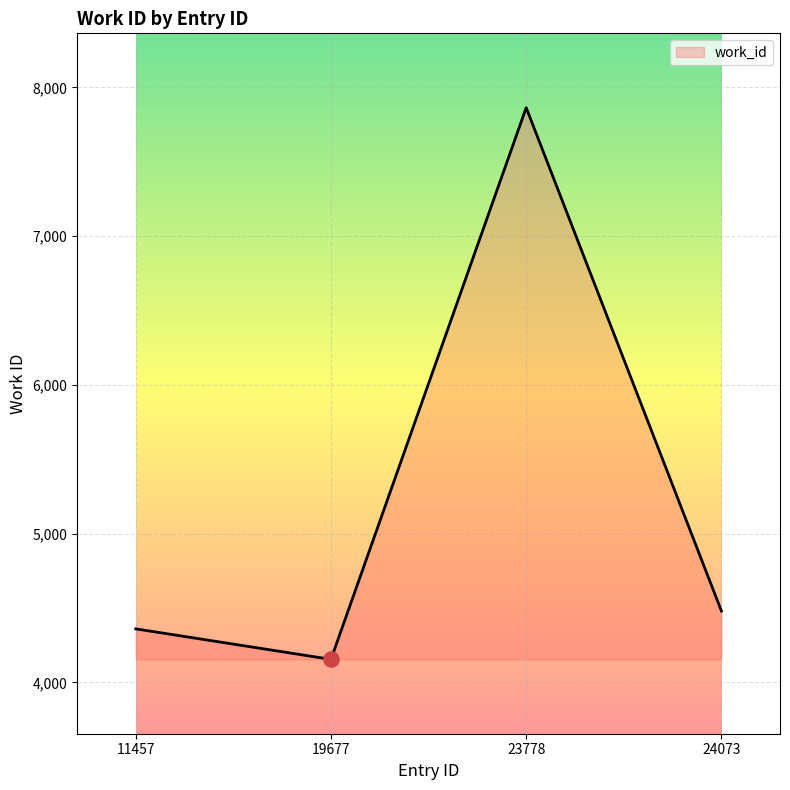

Which has a higher value, 24073 or 11457?

24073